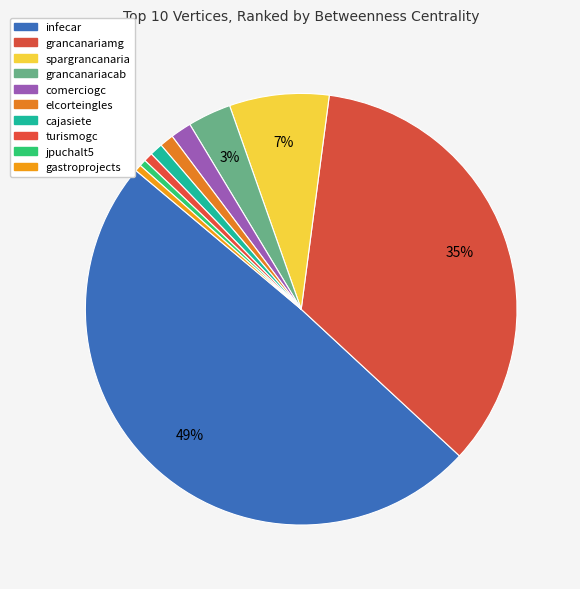

Count the number of slices in the pie.

10